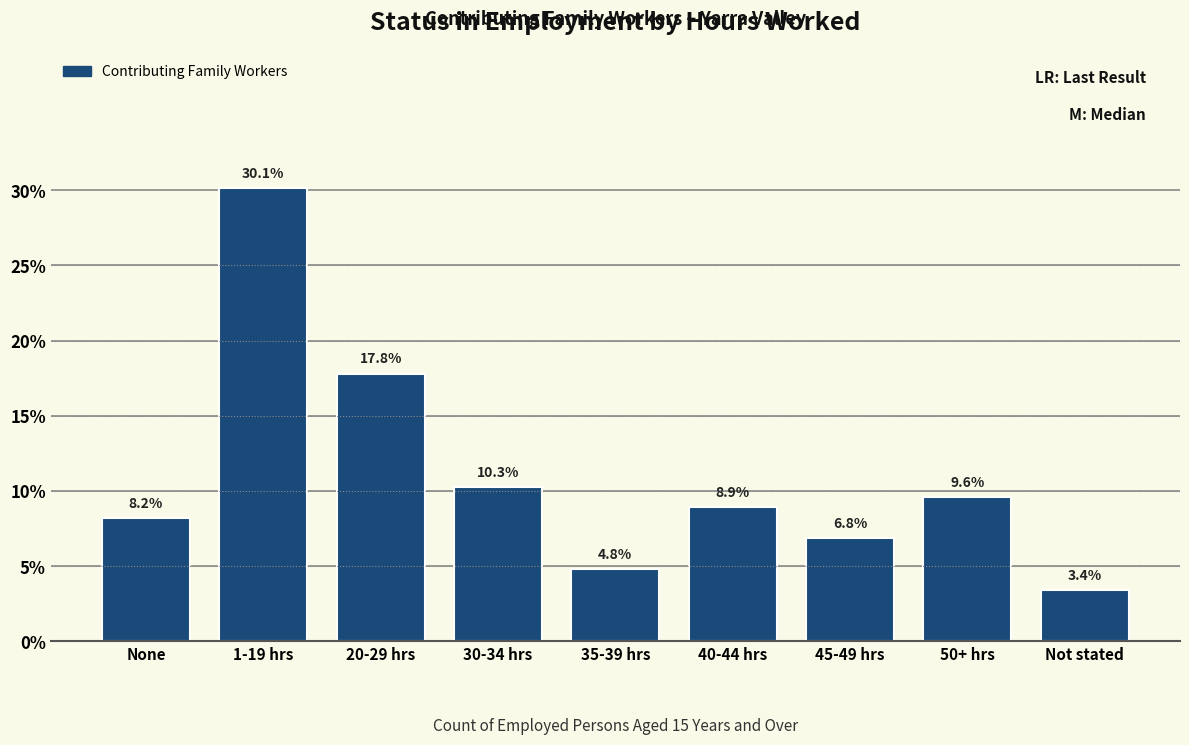

Reading left to right, list all the values displayed in this chart.

8.2	30.1	17.8	10.3	4.8	8.9	6.8	9.6	3.4